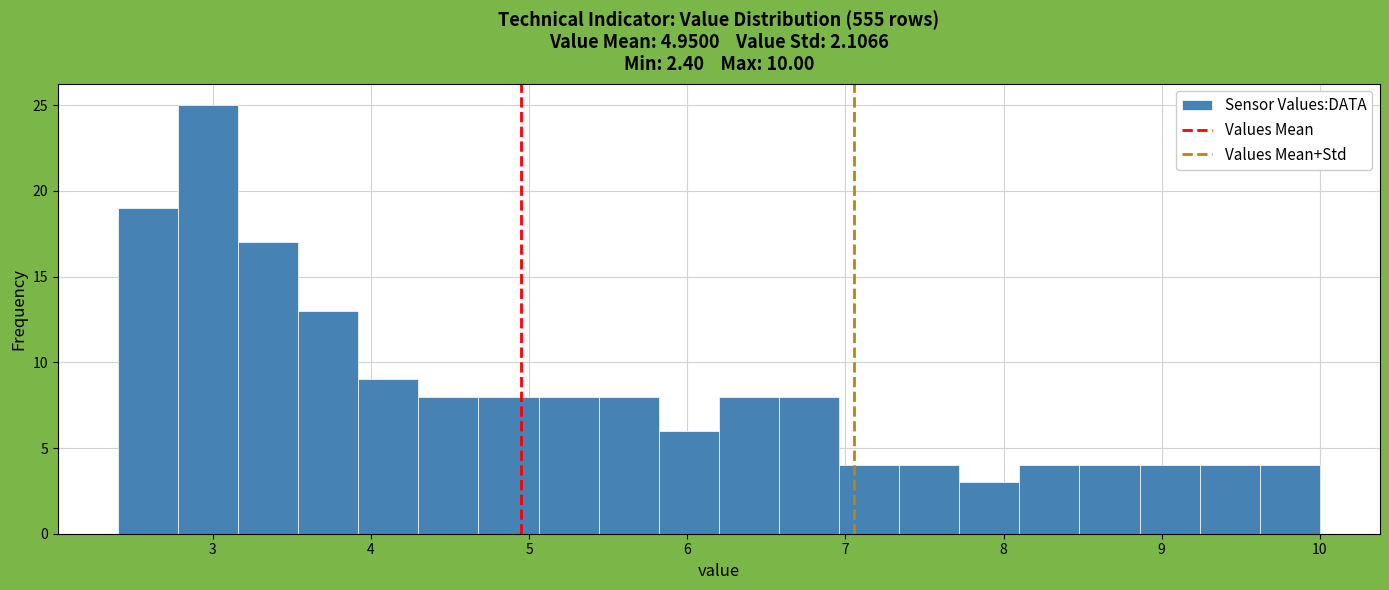

Read against the x-axis, roughly where is the centre of the tallest bar?

3.0